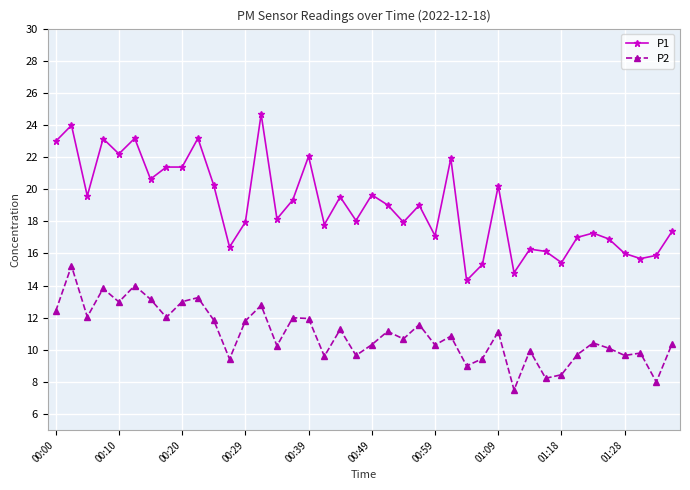

What is the maximum value for P2?

15.2